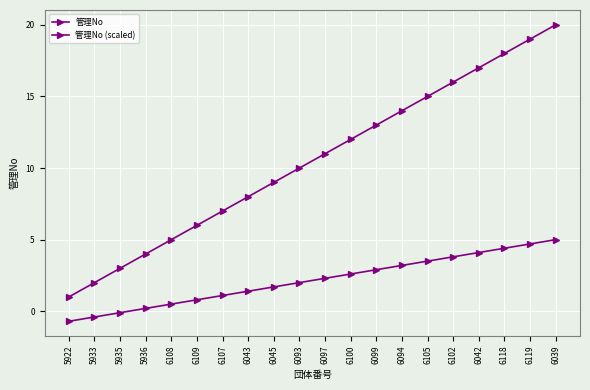

Which label corresponds to the largest value in the chart?

6039